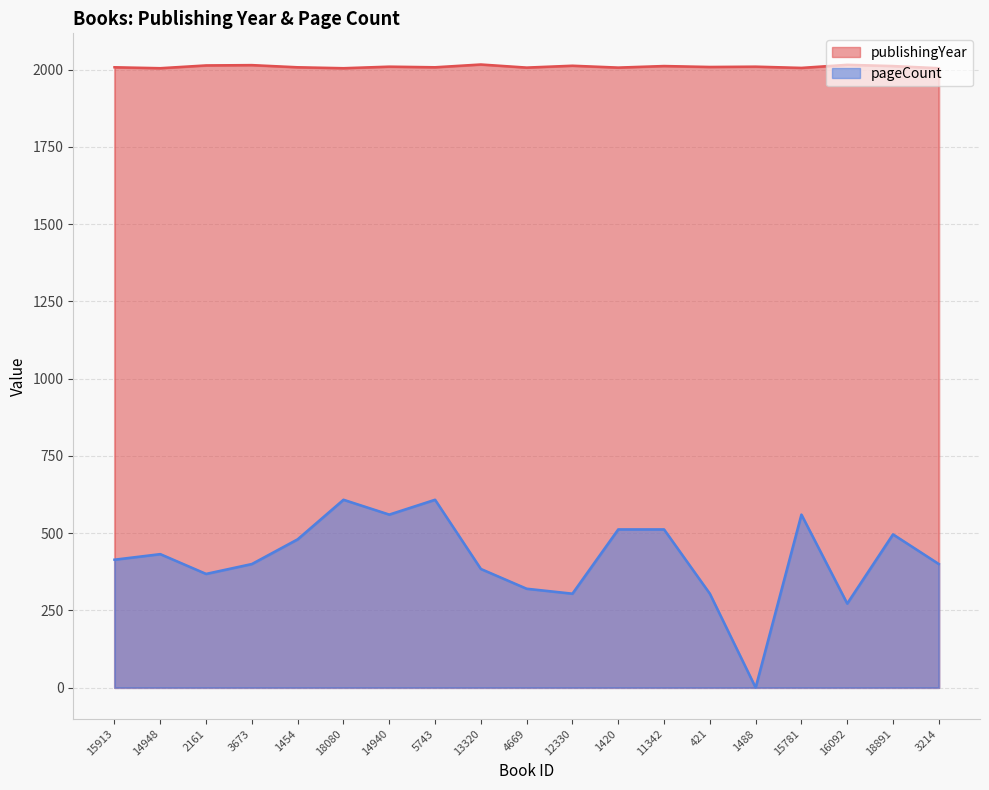

Which series changed the most between 2161 and 5743?

pageCount